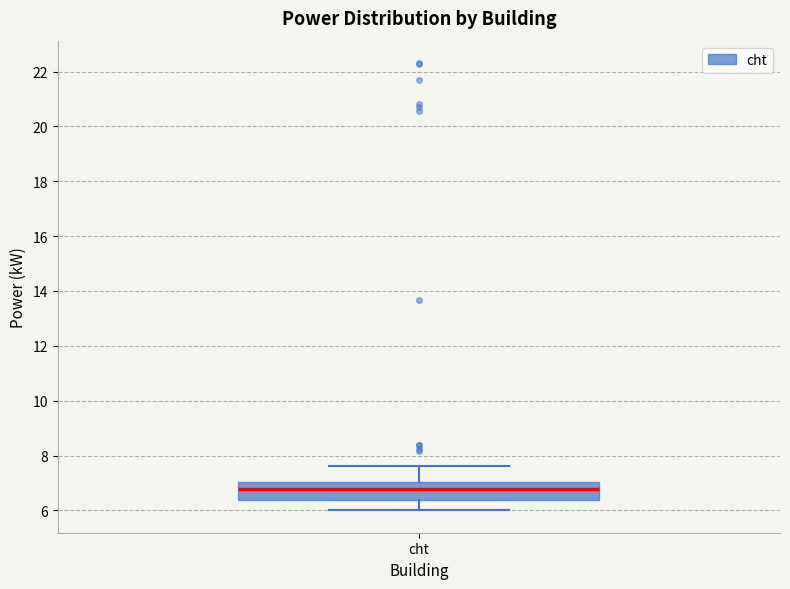

Where does the median line of the box for cht sit on the y-axis? The values are not printed on the chart, so give them approximately, as read against the axis.

6.8